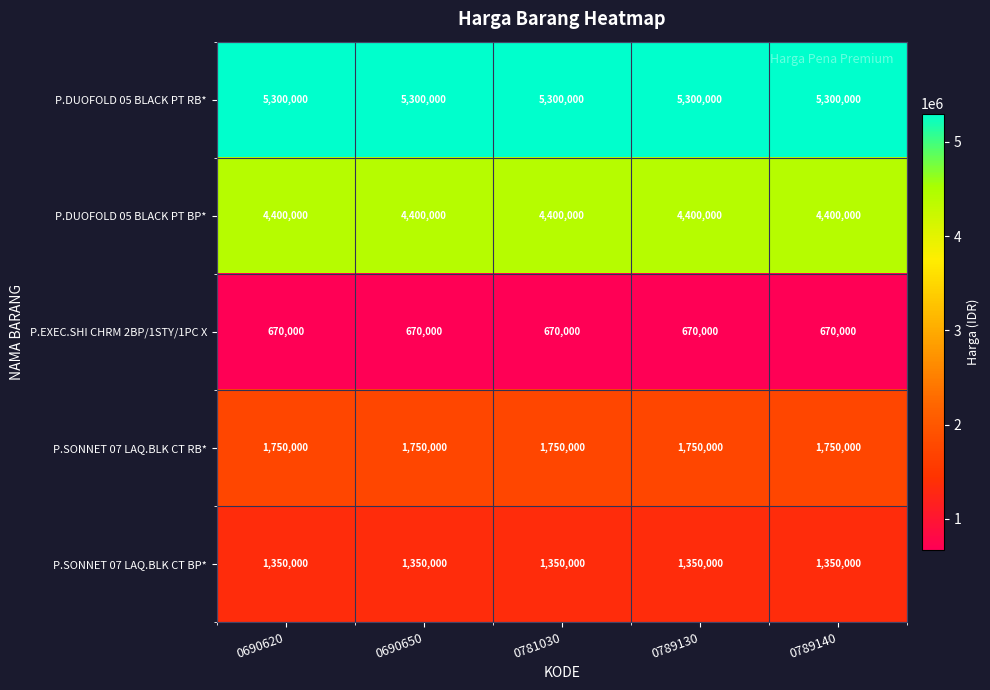

What is the minimum value shown in the chart?

670000